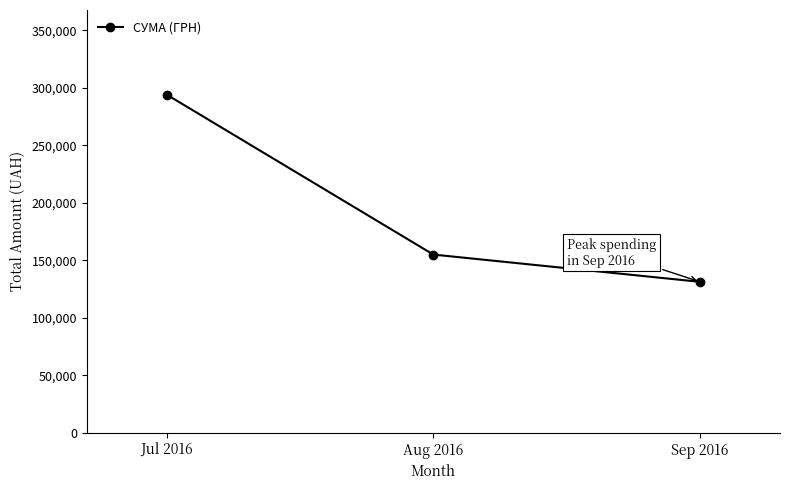

Where does the data first go above 155028?

Jul 2016